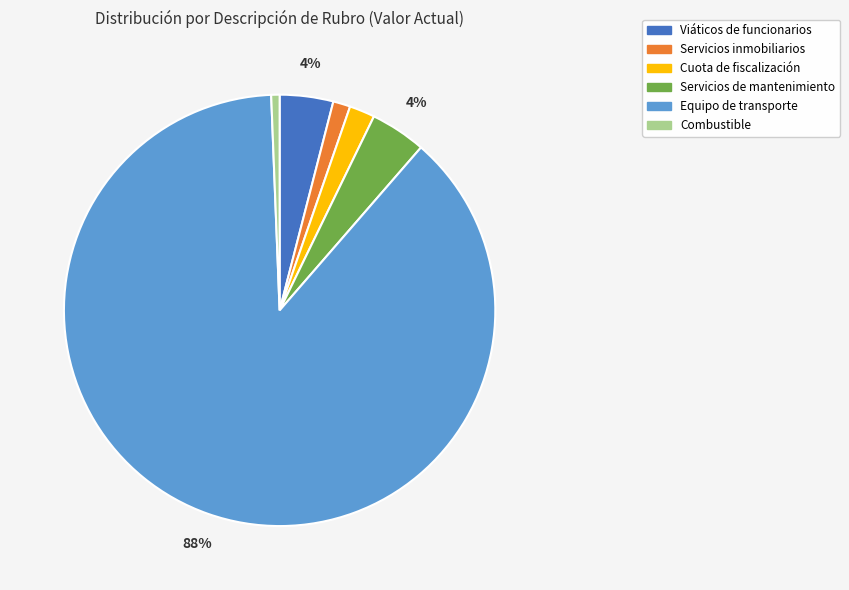

To the nearest percent, what is the difference between the largest and smallest slice percentages?

87%